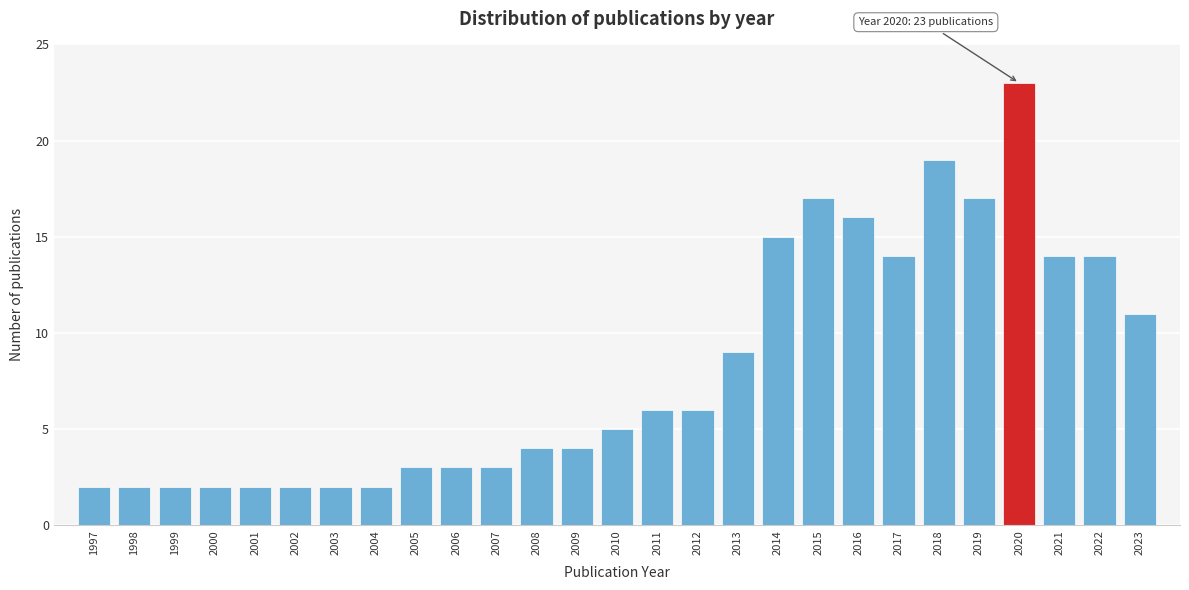

Reading left to right, list all the values displayed in this chart.

2	2	2	2	2	2	2	2	3	3	3	4	4	5	6	6	9	15	17	16	14	19	17	23	14	14	11